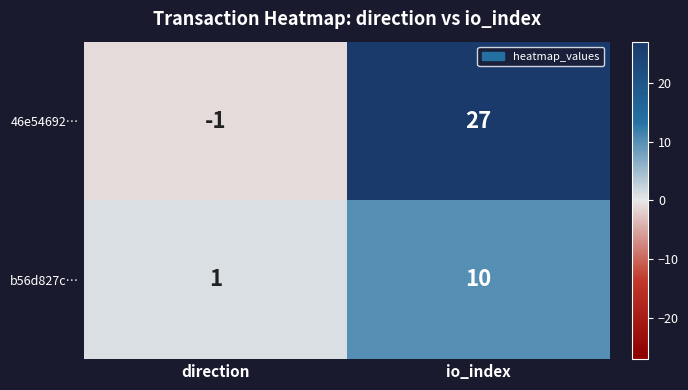

What is the sum of all b56d827c… values?

11